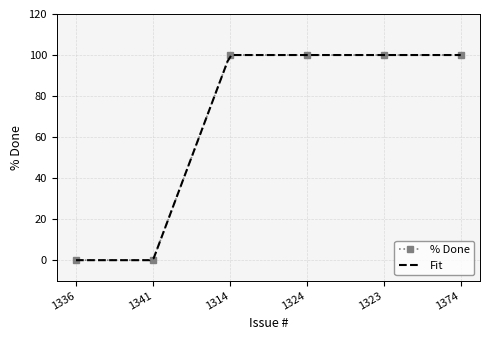

The value at 1336 is 0. True or false?

True